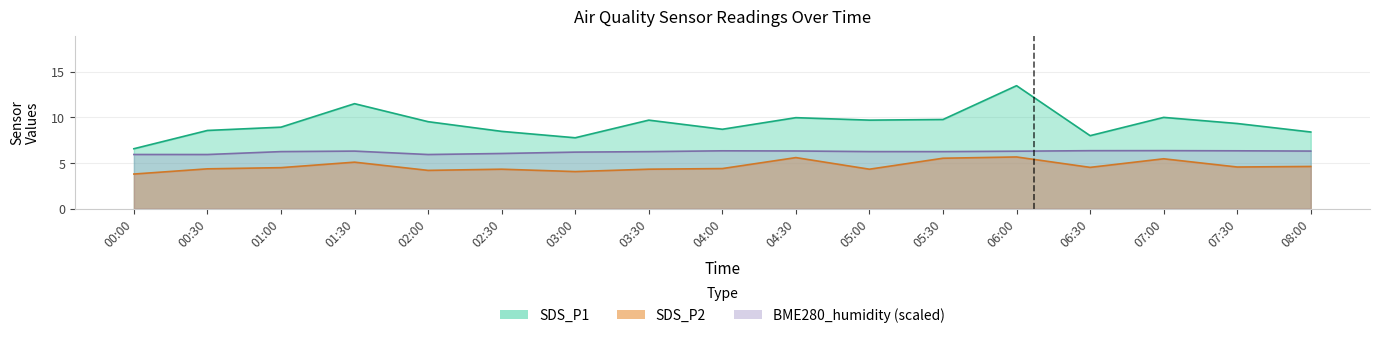

What is the highest value of the SDS_P1 series?

13.5